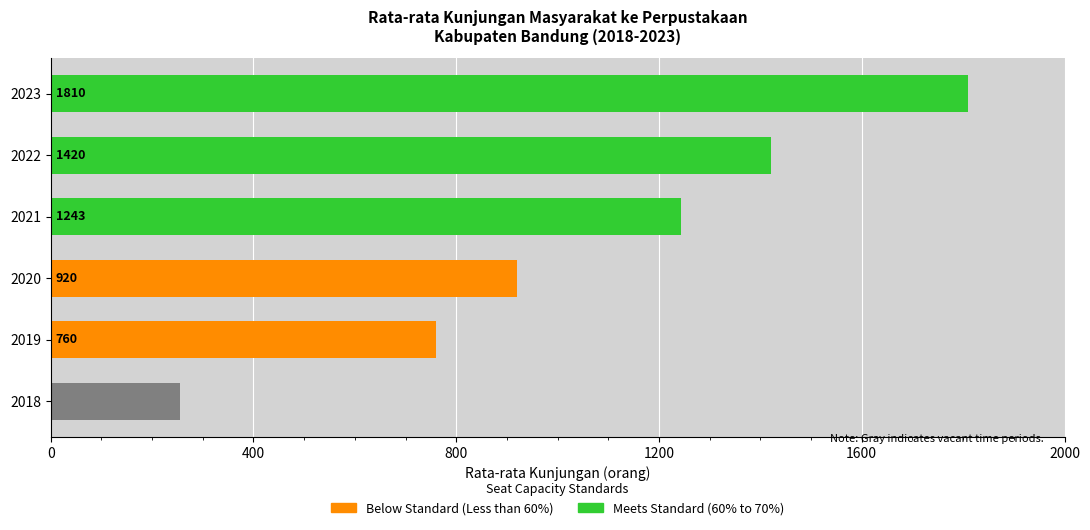

True or false: the data shows 1950 at 2021.

False